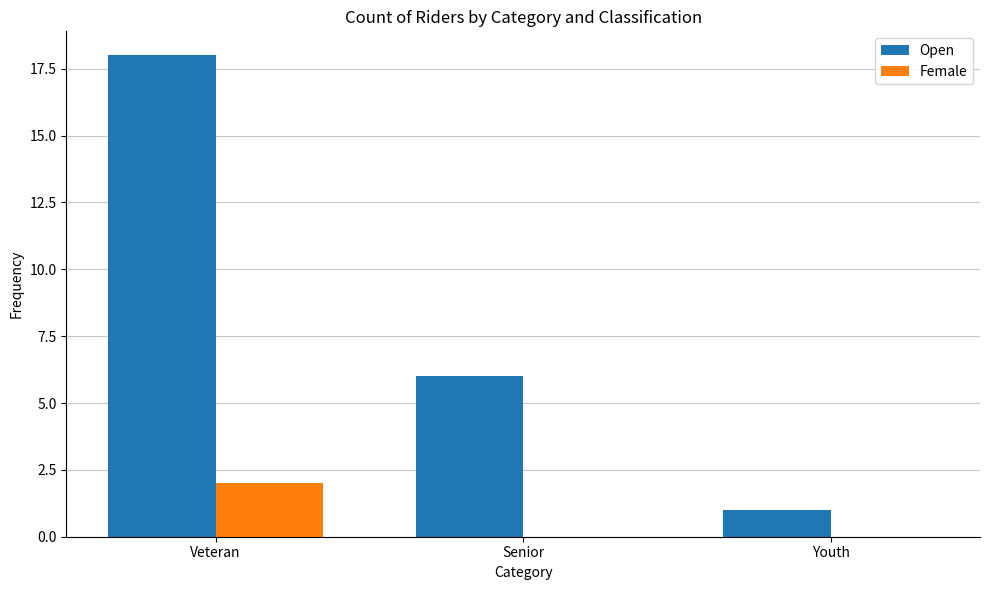

Between Senior and Youth, which series saw the biggest shift?

Open